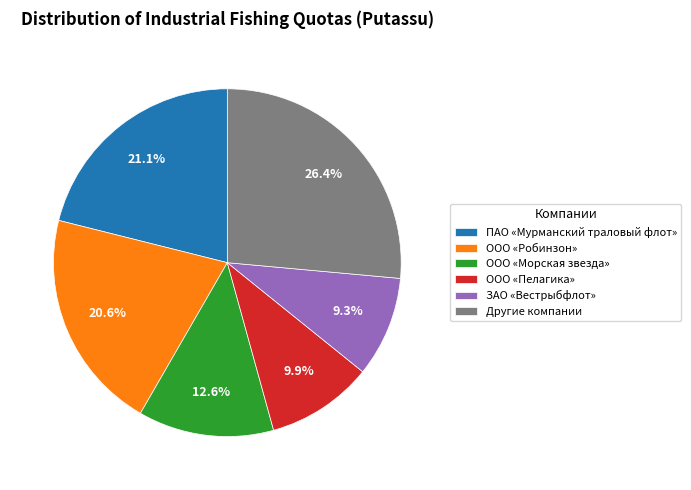

What is the smallest slice in the pie chart?

ЗАО «Вестрыбфлот»